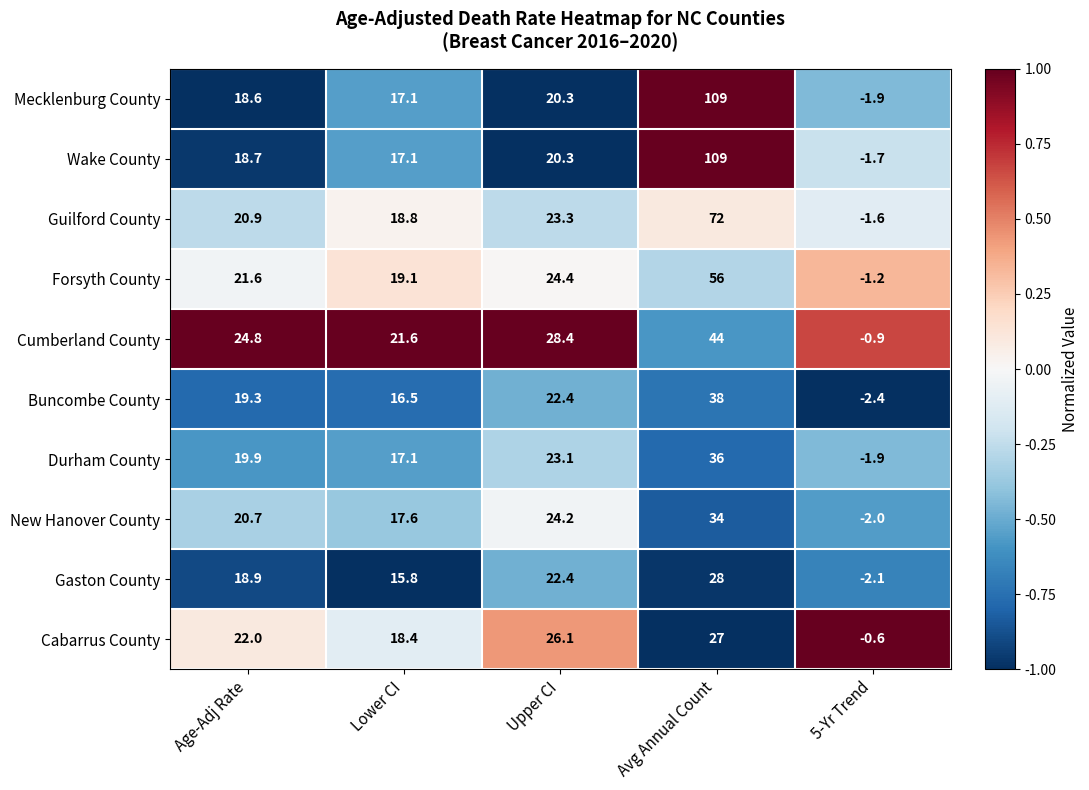

What is the difference between the highest and lowest values at Age-Adj Rate?

6.2